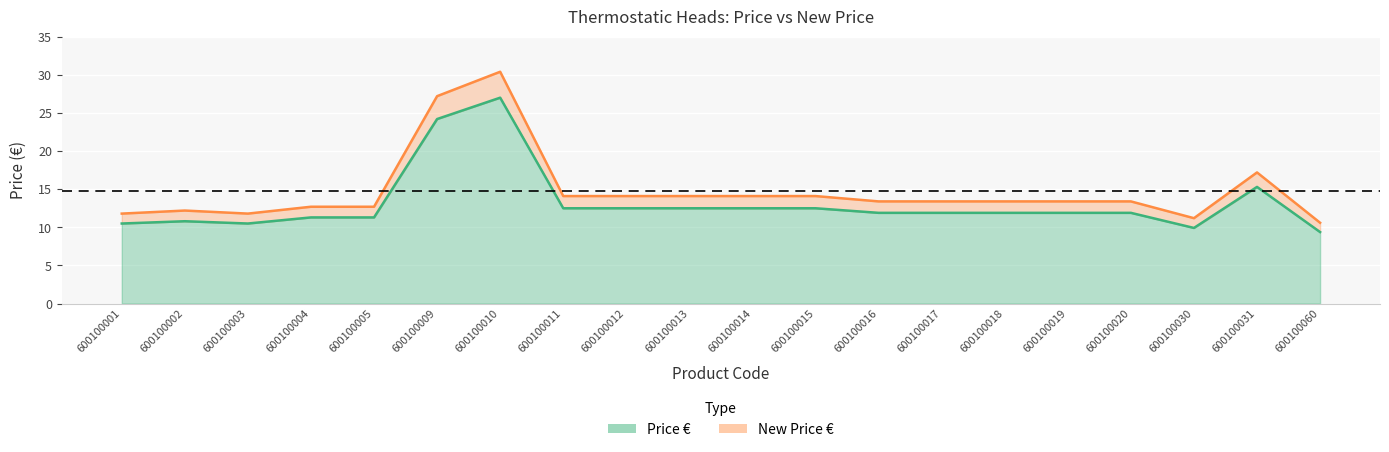

True or false: New Price € and Price € cross at least once.

False